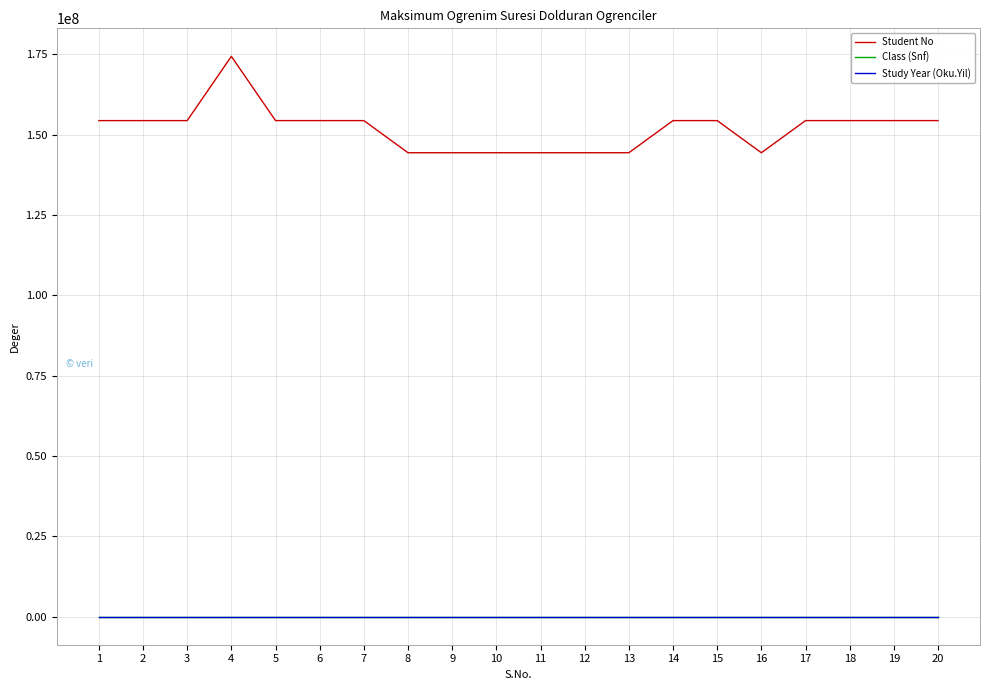

How many categories are shown in the chart?

20